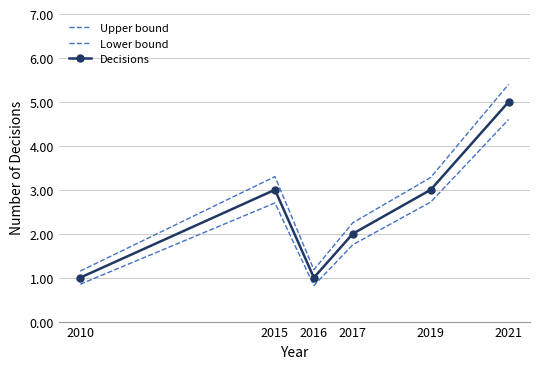

True or false: Decisions and Upper bound intersect in this chart.

False